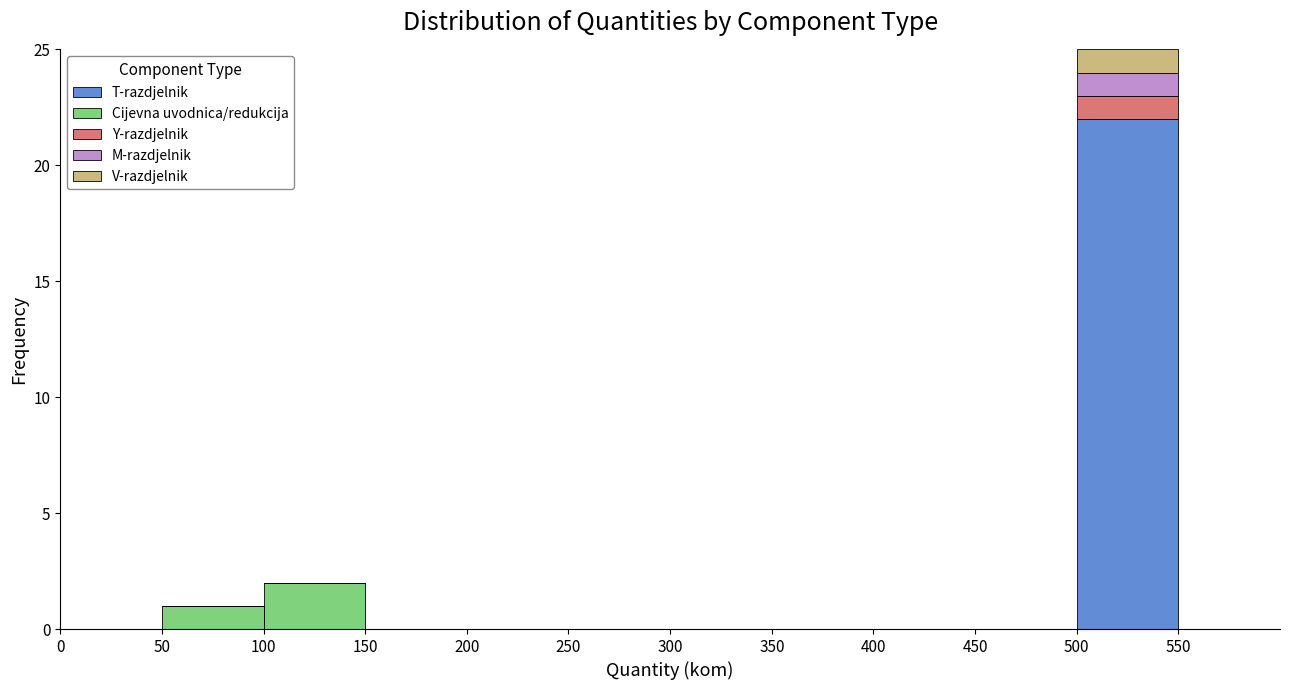

What is the total height of the stacked bar covering 100 to 150 on the x-axis? The values are not printed on the chart, so give them approximately, as read against the axis.

2